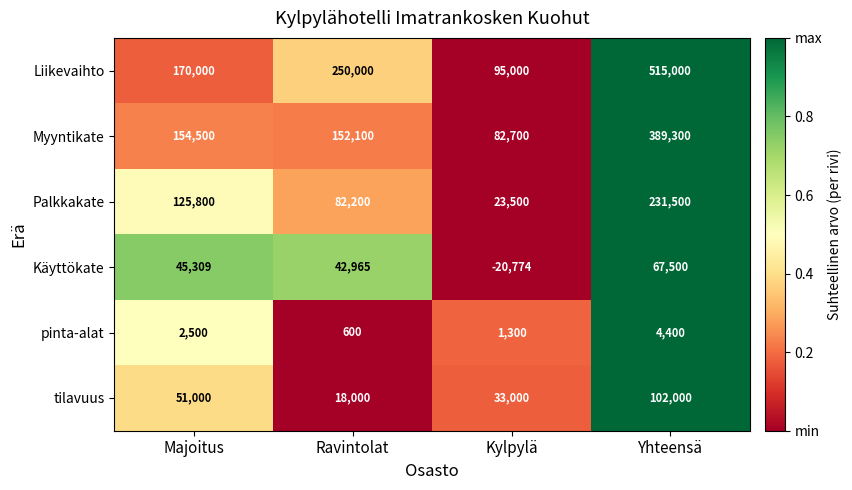

What is the greatest value displayed?

515000